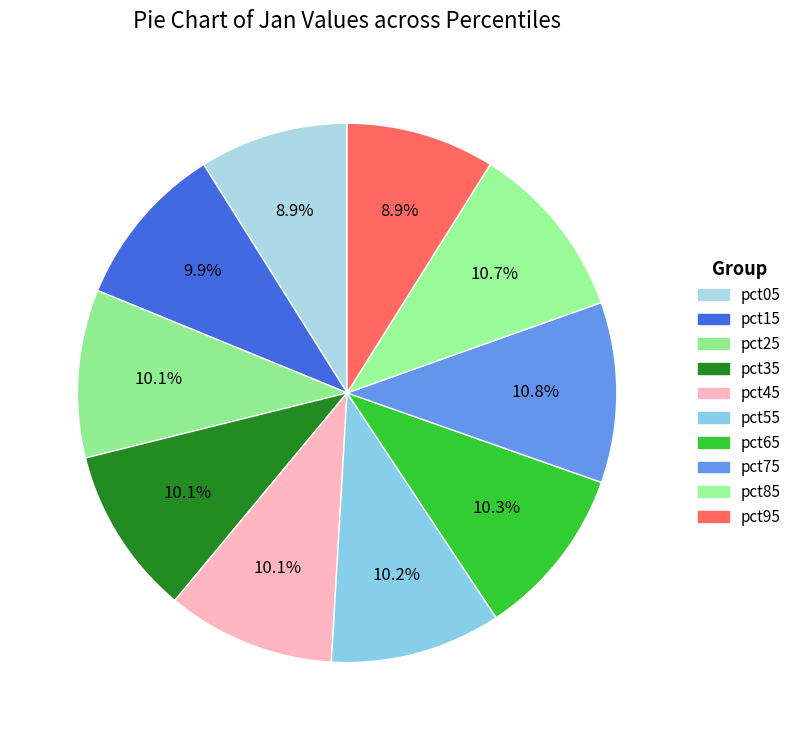

What is the smallest slice in the pie chart?

pct95